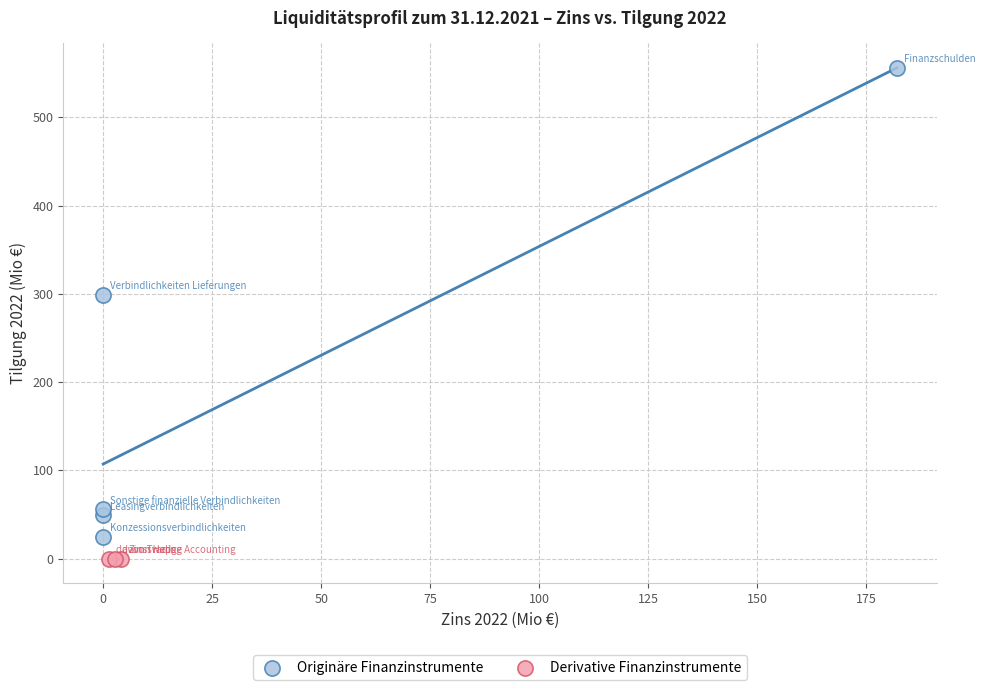

What are all the series names shown in the legend?

Originäre Finanzinstrumente, Derivative Finanzinstrumente